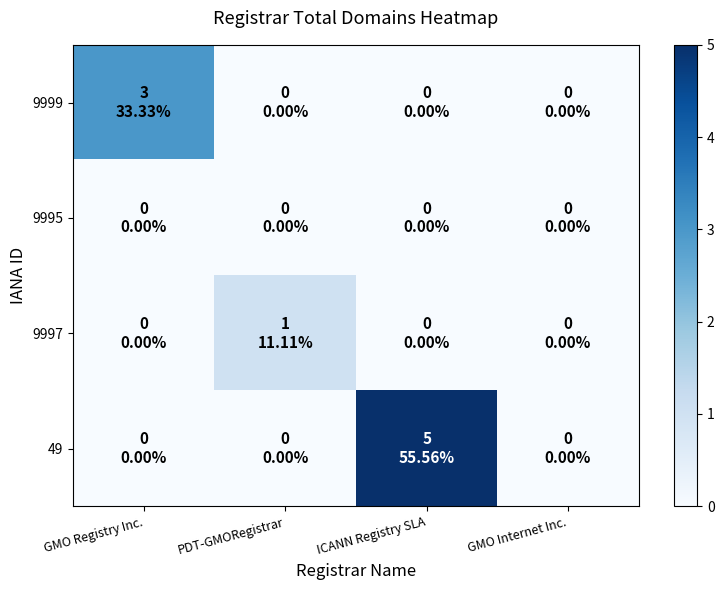

Reading left to right, what are all the values shown in this chart?

9999: GMO Registry Inc.=3	PDT-GMORegistrar=0	ICANN Registry SLA=0	GMO Internet Inc.=0
9995: GMO Registry Inc.=0	PDT-GMORegistrar=0	ICANN Registry SLA=0	GMO Internet Inc.=0
9997: GMO Registry Inc.=0	PDT-GMORegistrar=1	ICANN Registry SLA=0	GMO Internet Inc.=0
49: GMO Registry Inc.=0	PDT-GMORegistrar=0	ICANN Registry SLA=5	GMO Internet Inc.=0